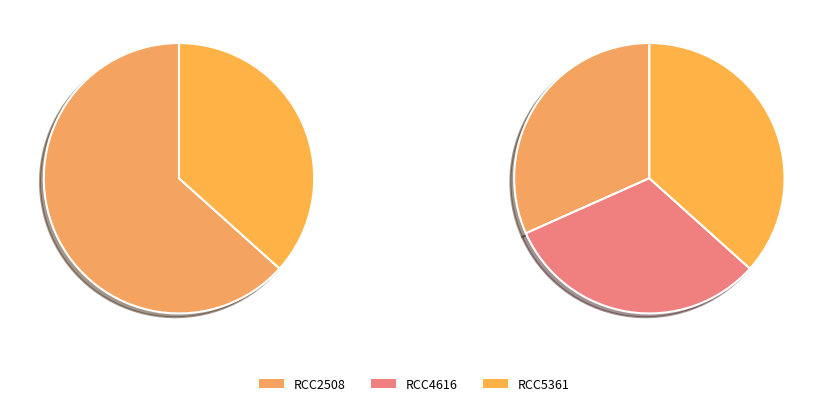

How many segments does this pie chart have?

3